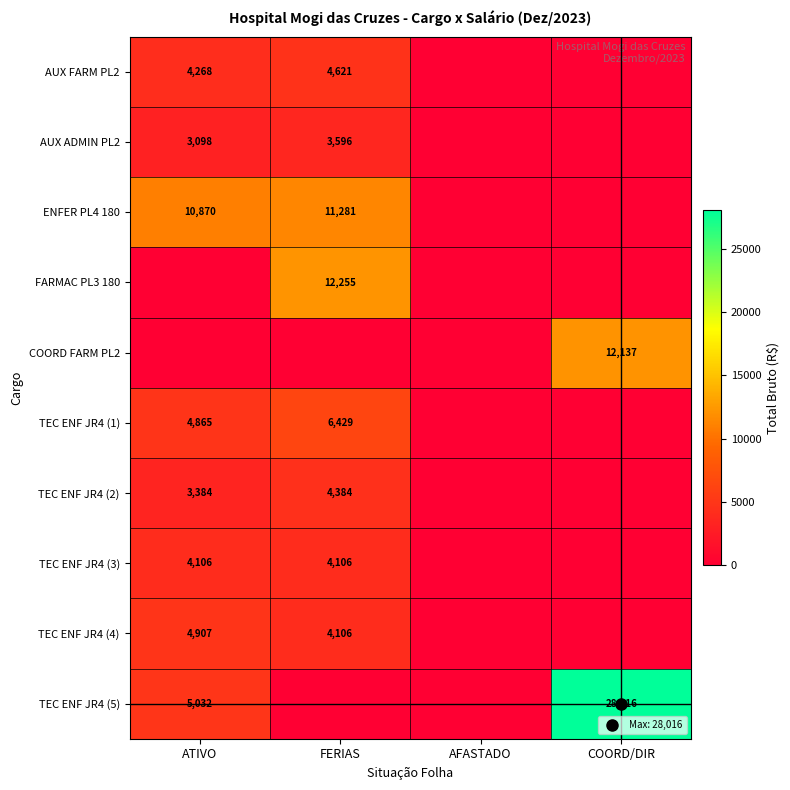

Which series has the widest spread of values?

TEC ENF JR4 (5)